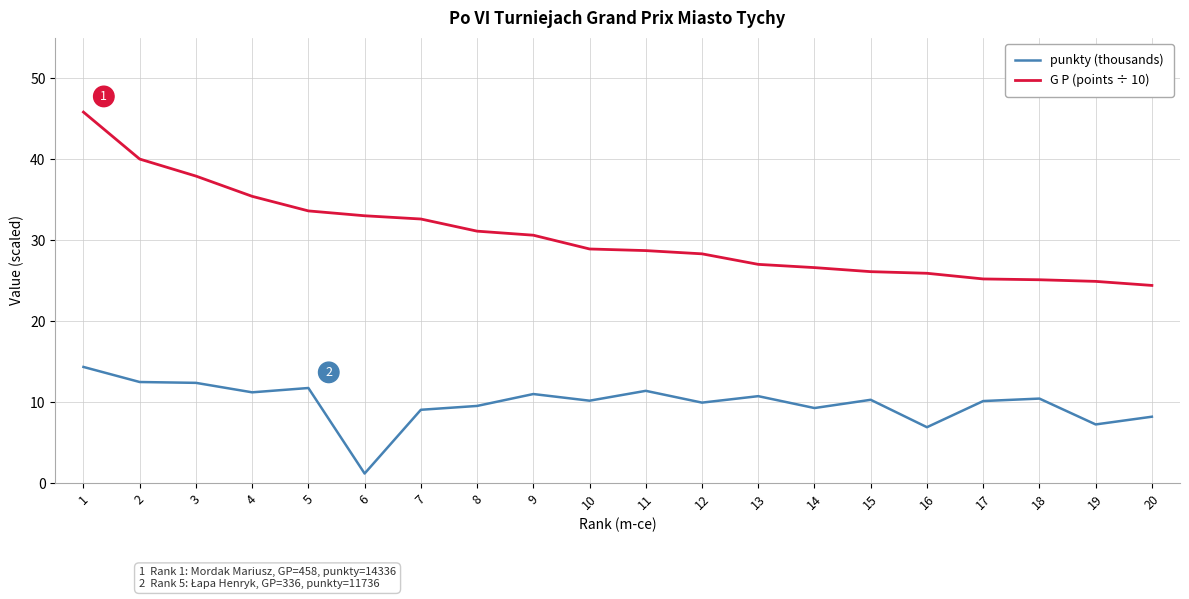

The value of punkty (thousands) at 11 is 11.4. True or false?

True